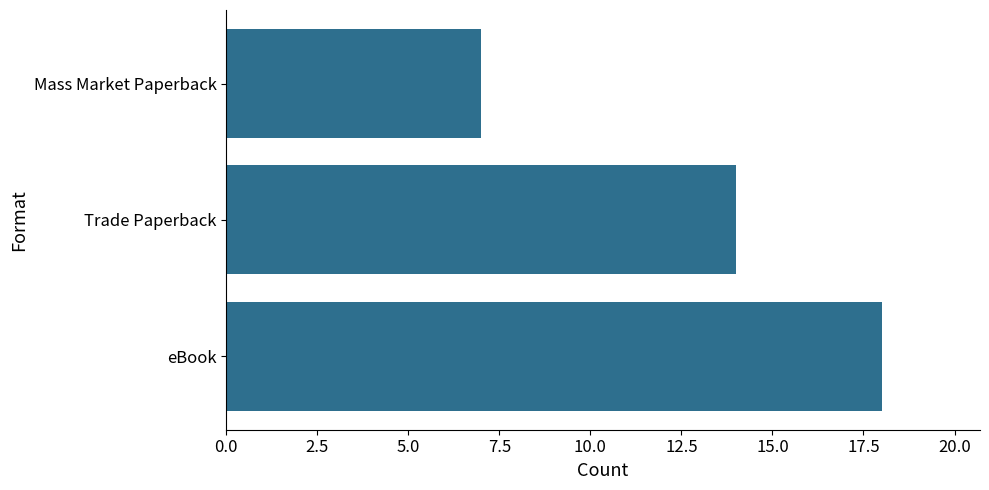

What is the change in value from Trade Paperback to Mass Market Paperback?

-7